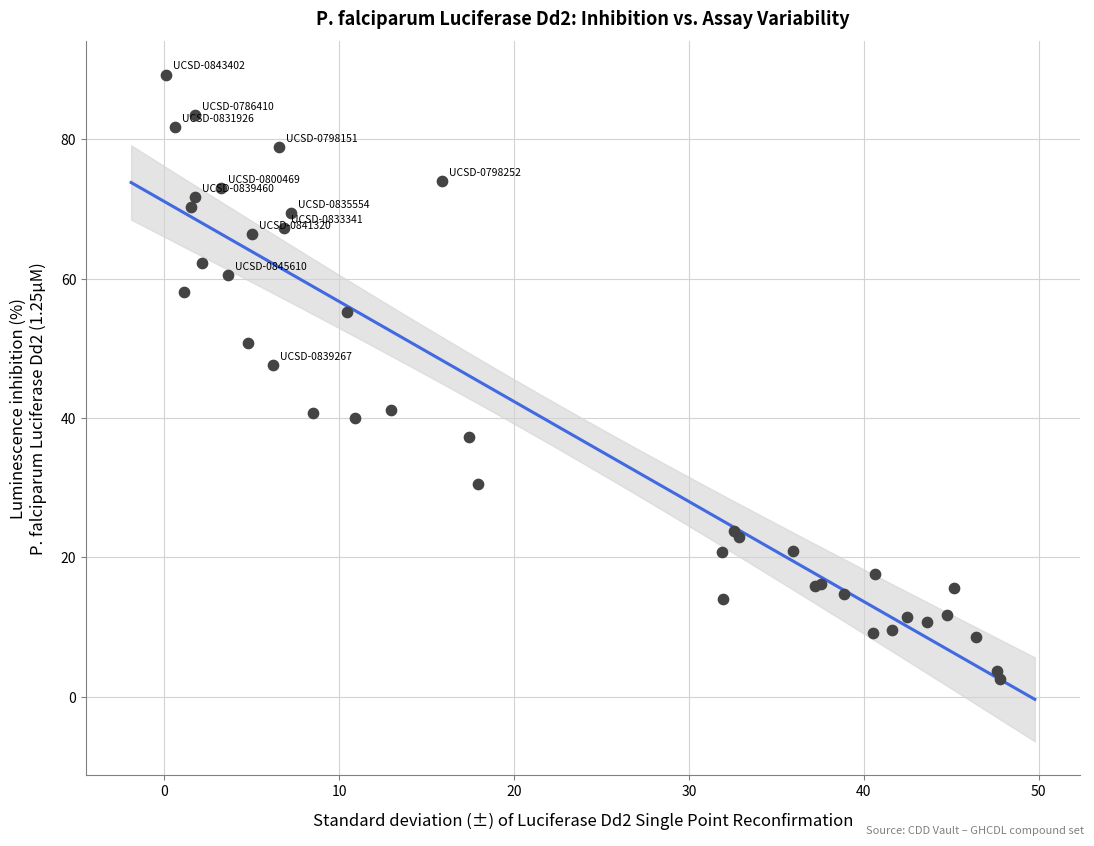

What Y value in the scatter plot is closest to 45?

47.5